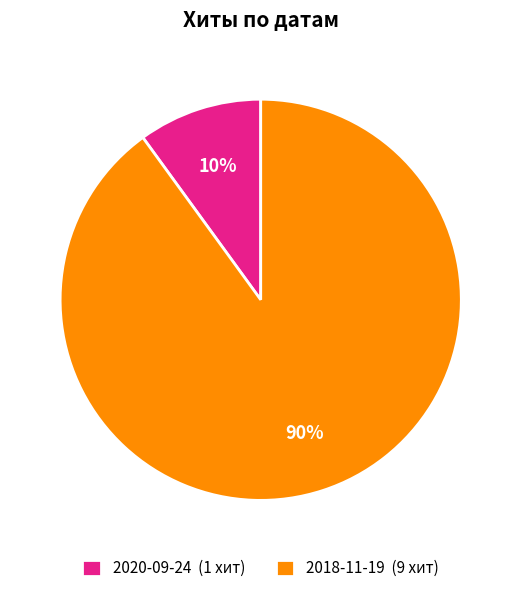

What is the ratio of the value at 2018-11-19 to the value at 2020-09-24?

9.0